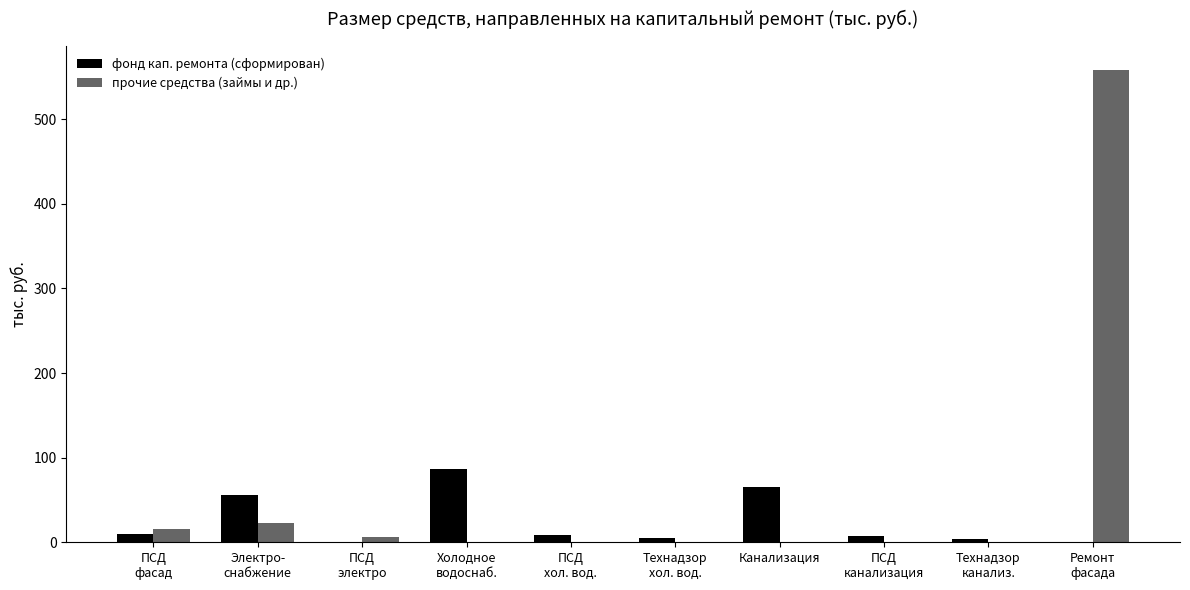

How many values in the фонд кап. ремонта (сформирован) series exceed 8?

5